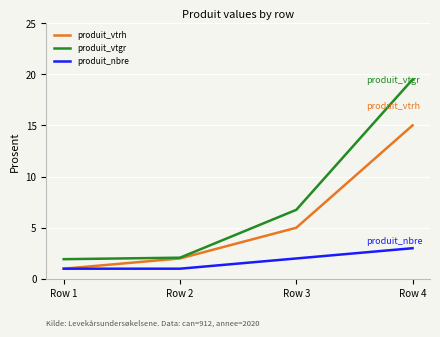

Rank the series by their maximum value, from highest to lowest.

produit_vtgr, produit_vtrh, produit_nbre